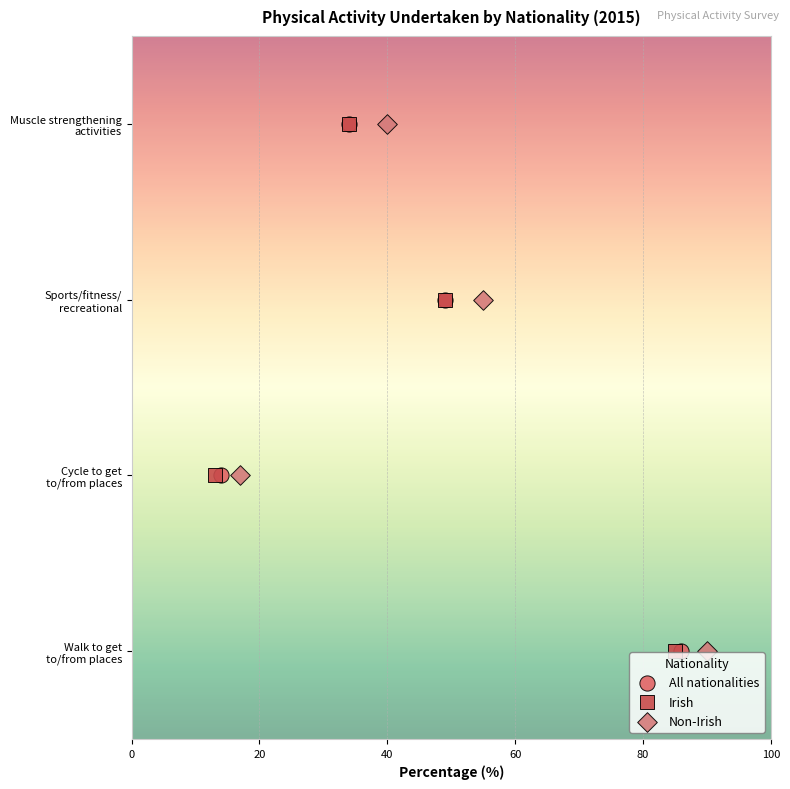

What are all the series names shown in the legend?

All nationalities, Irish, Non-Irish